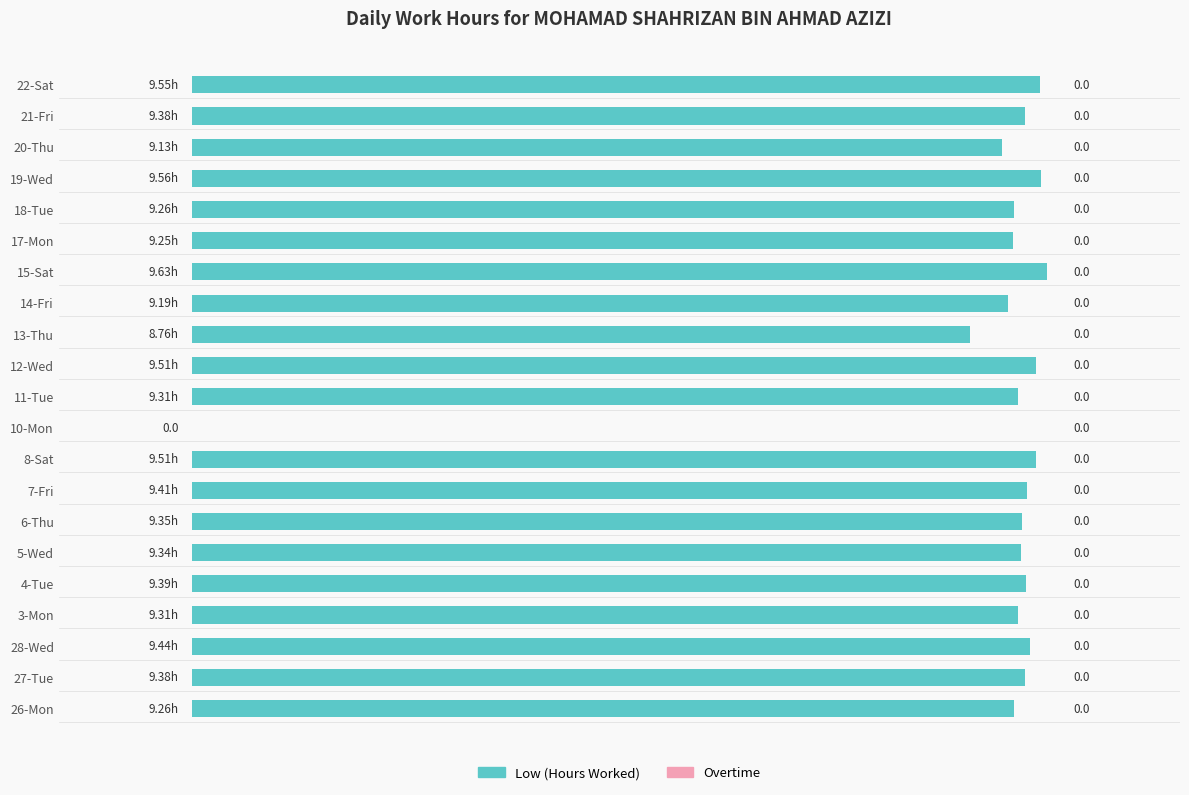

Which has a higher value, 17-Mon or 6-Thu?

6-Thu